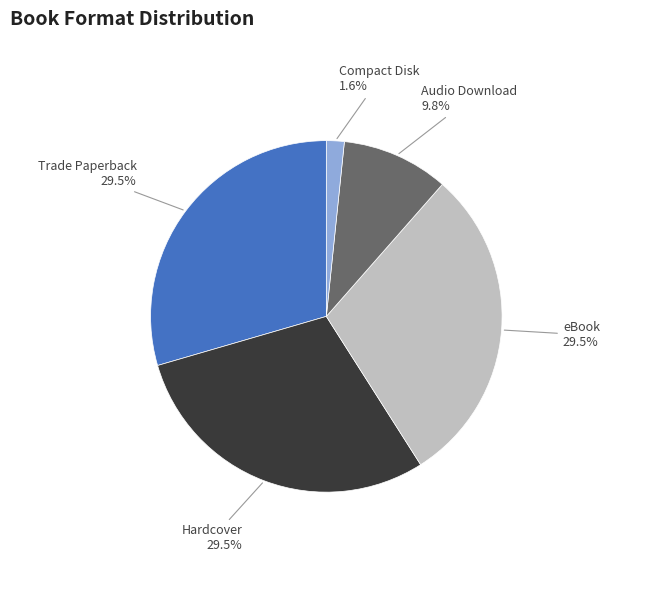

Does Trade Paperback represent more than half of the total?

No